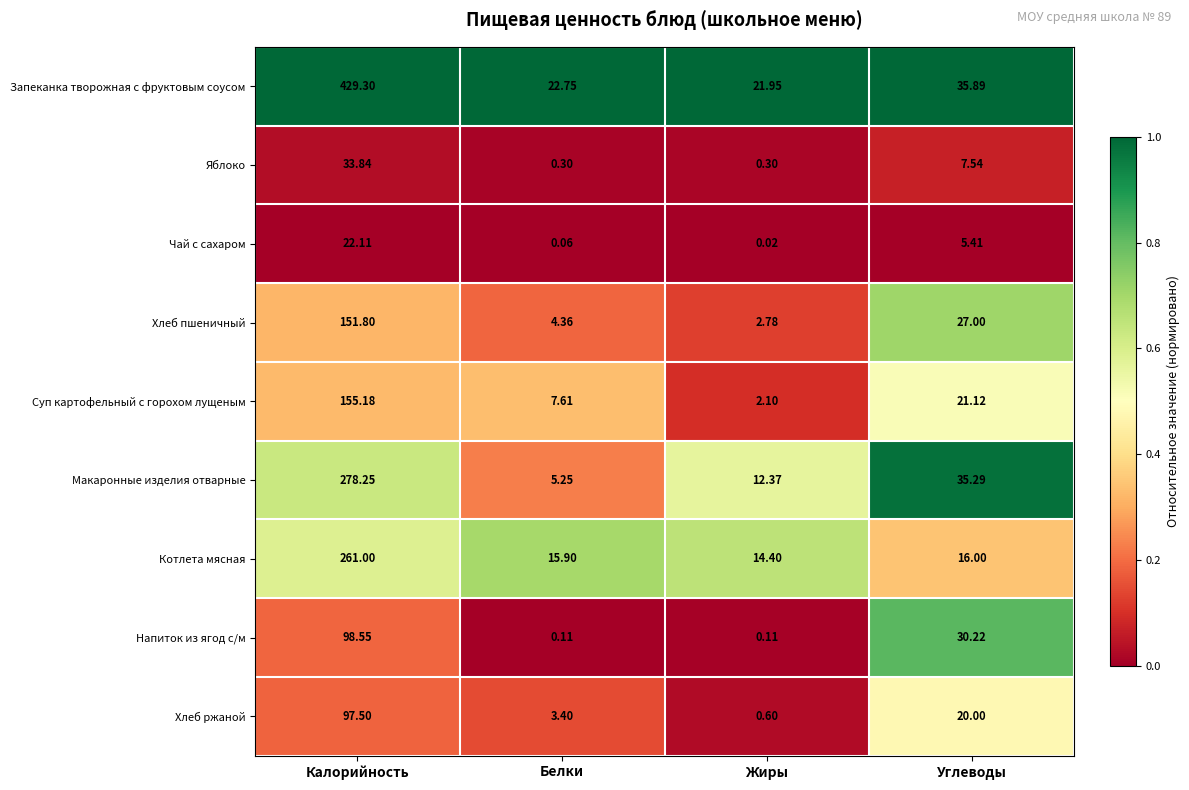

Where is Яблоко nearest to the value 17?

Углеводы